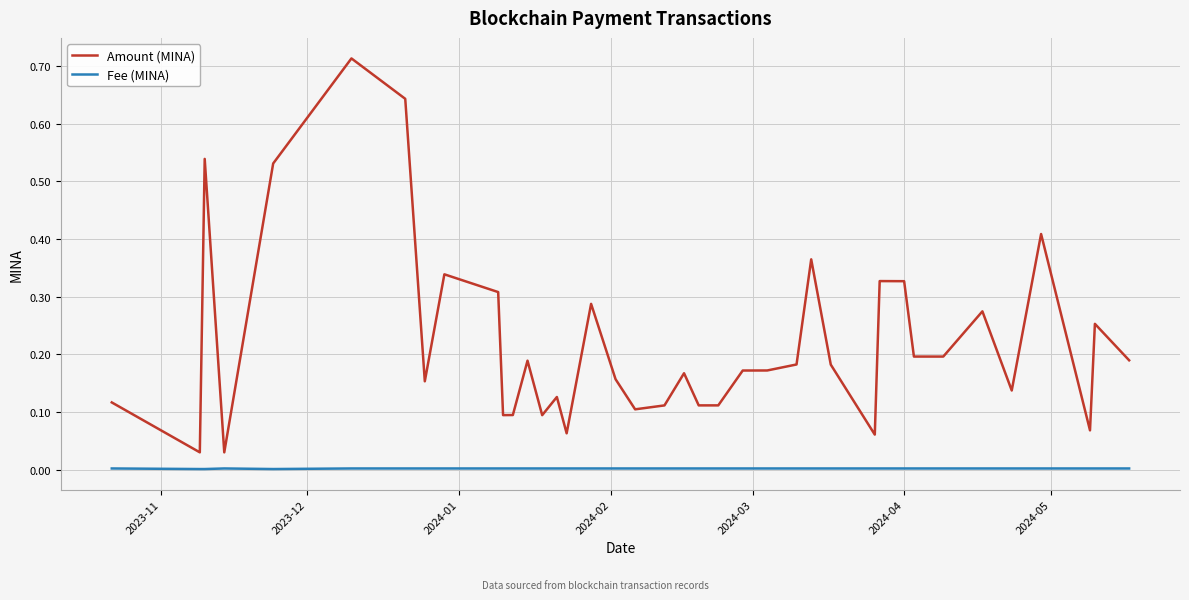

Rank the series by their maximum value, from highest to lowest.

Amount (MINA), Fee (MINA)